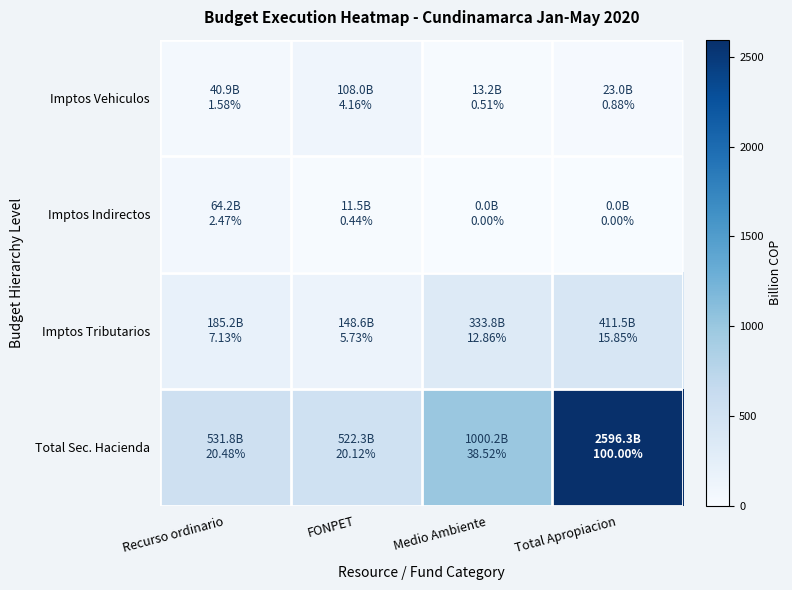

What is the spread (max minus min) of values at Medio Ambiente?

1000.2